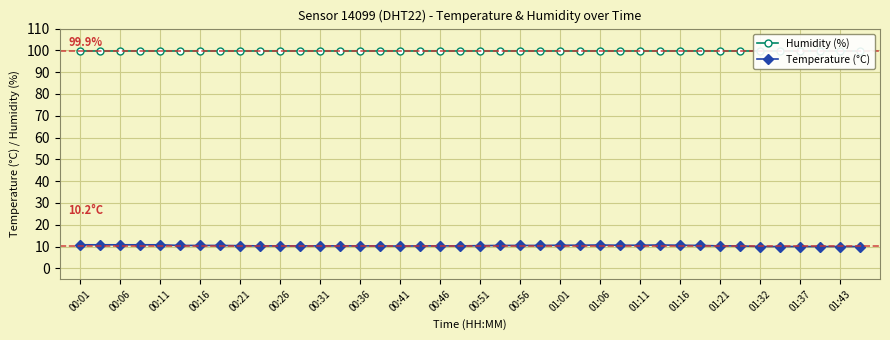

What is the difference between the maximum and minimum values in the Temperature (°C) series?

0.8